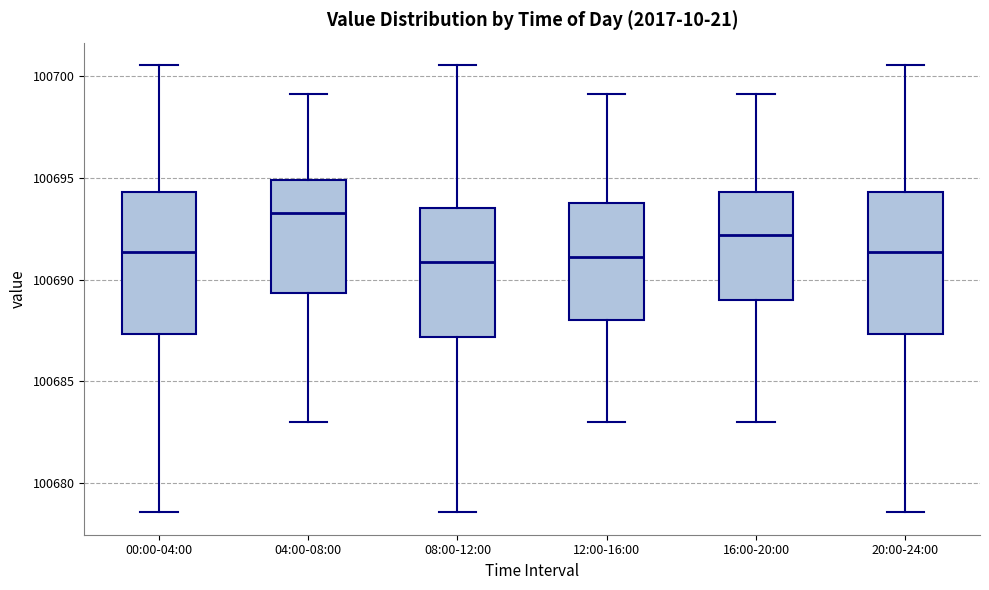

Reading left to right, transcribe this box plot: for each box, give where its median line is, the range the box spans, and where its two whiskers end, as read against the y-axis. The values are not printed on the chart, so give them approximately, as read against the axis.

00:00-04:00: median 100691.5, box 100687.5 to 100694.5, whiskers 100678.5 to 100700.5
04:00-08:00: median 100693.5, box 100689.5 to 100695.0, whiskers 100683.0 to 100699.0
08:00-12:00: median 100691.0, box 100687.0 to 100693.5, whiskers 100678.5 to 100700.5
12:00-16:00: median 100691.0, box 100688.0 to 100694.0, whiskers 100683.0 to 100699.0
16:00-20:00: median 100692.0, box 100689.0 to 100694.5, whiskers 100683.0 to 100699.0
20:00-24:00: median 100691.5, box 100687.5 to 100694.5, whiskers 100678.5 to 100700.5